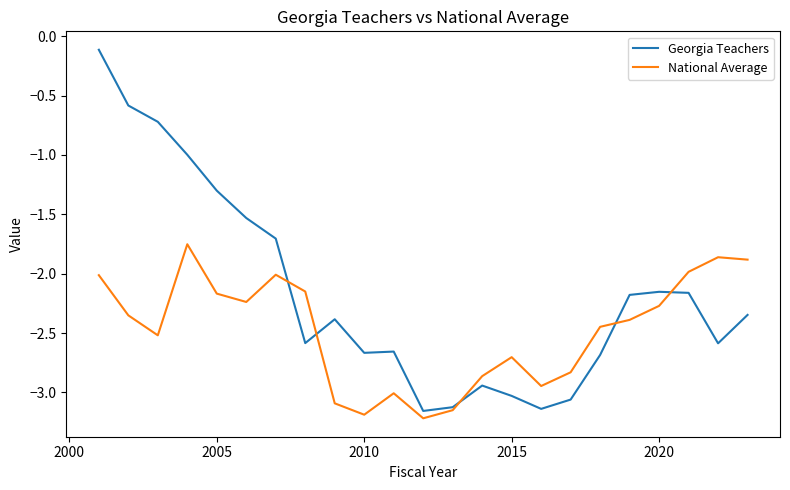

Which series has the largest total across all categories?

Georgia Teachers